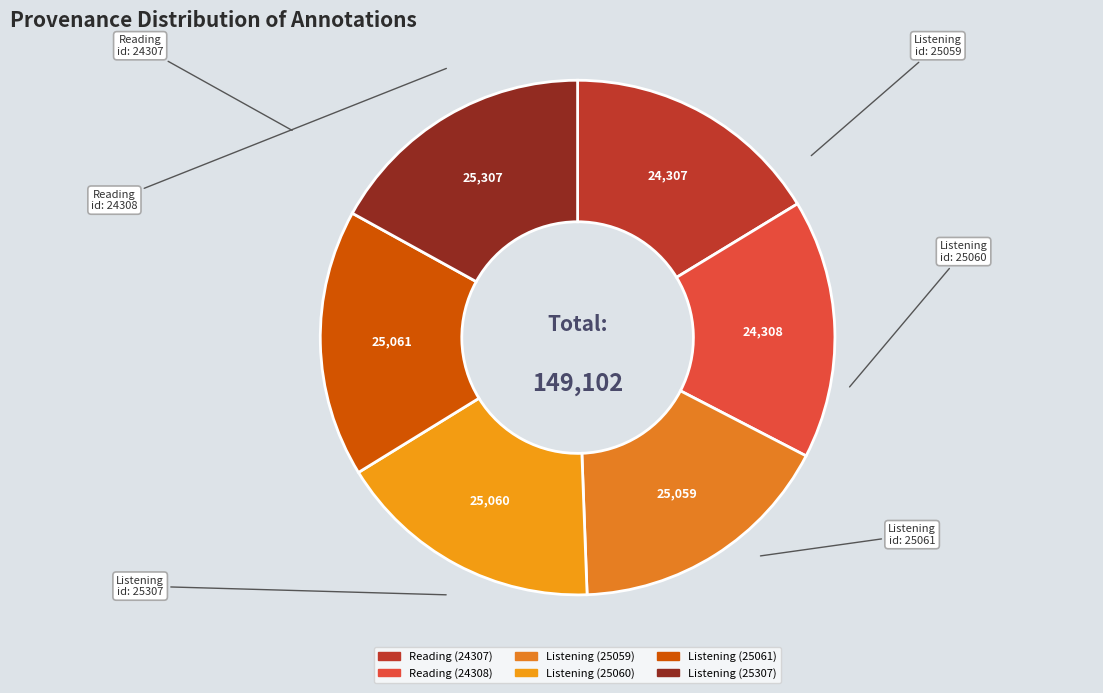

How many slices are in this pie chart?

6